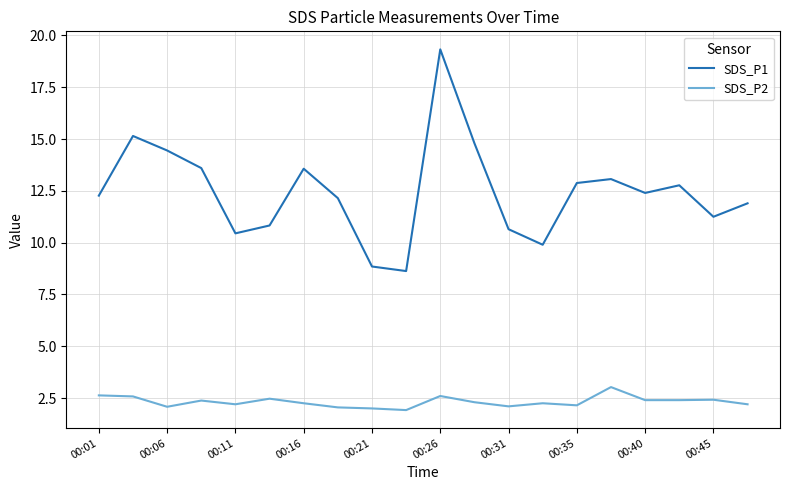

Which series has the largest range (max minus min)?

SDS_P1